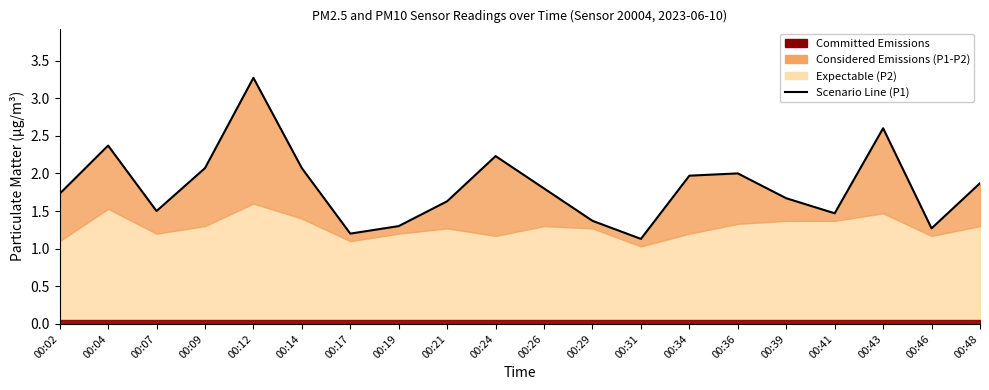

Reading left to right, extract all data points from this chart.

00:02=1.7	00:04=2.4	00:07=1.5	00:09=2.1	00:12=3.3	00:14=2.1	00:17=1.2	00:19=1.3	00:21=1.6	00:24=2.2	00:26=1.8	00:29=1.4	00:31=1.1	00:34=2.0	00:36=2.0	00:39=1.7	00:41=1.5	00:43=2.6	00:46=1.3	00:48=1.9